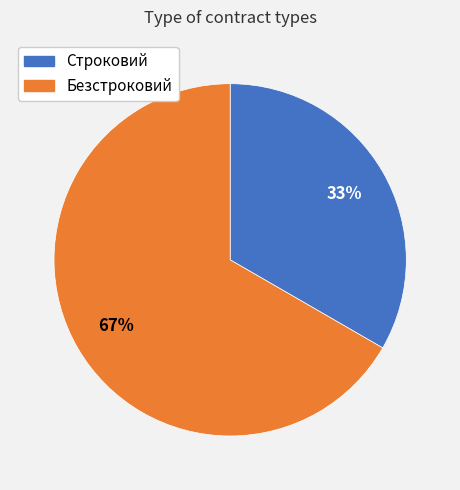

To the nearest percent, what portion does Строковий represent?

33%